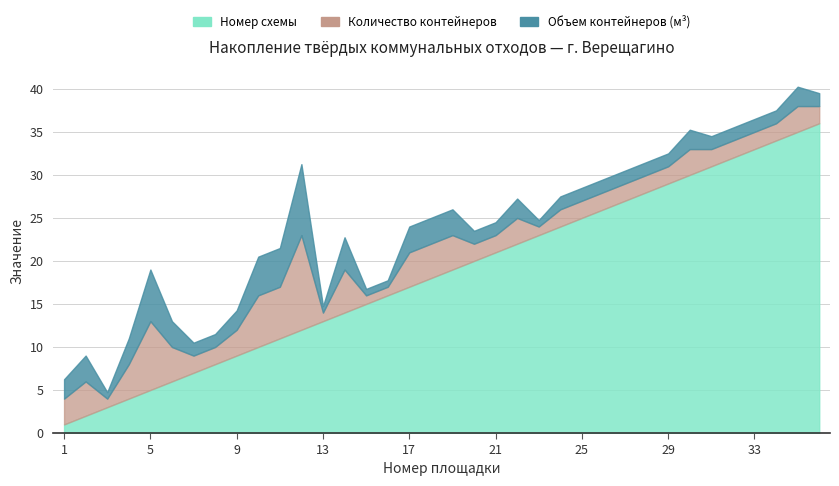

Where does the Номер схемы series first go above 19?

20